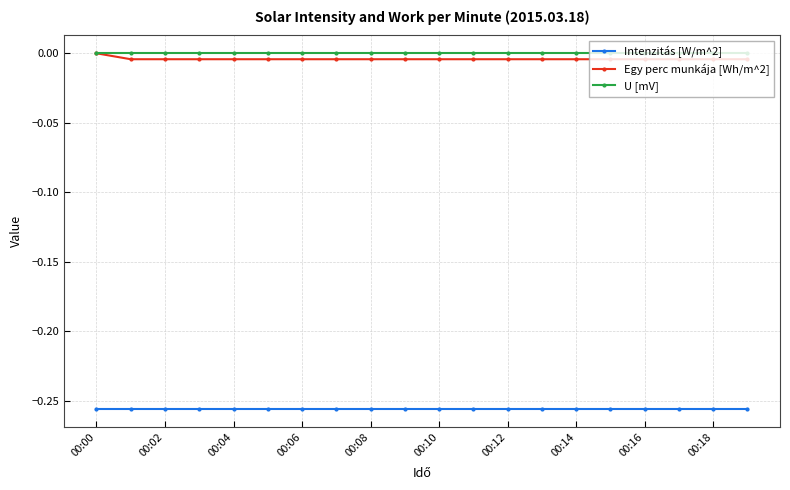

True or false: Intenzitás [W/m^2] and U [mV] cross at least once.

False